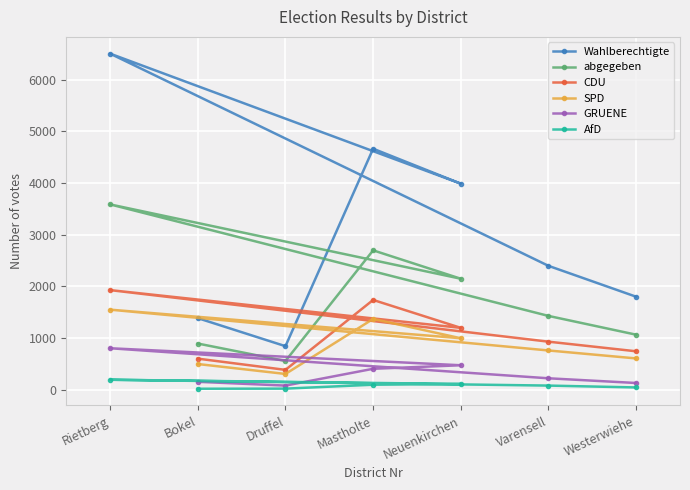

True or false: SPD and GRUENE intersect in this chart.

False